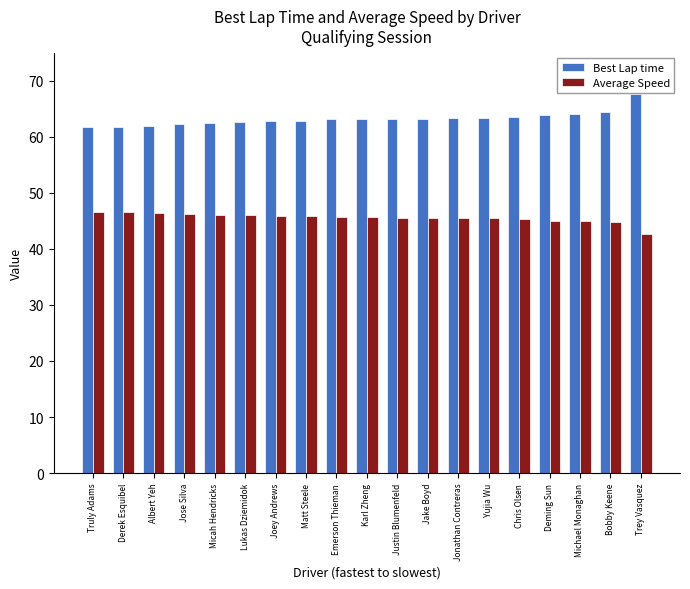

List the series in order of their peak value, highest first.

Best Lap time, Average Speed